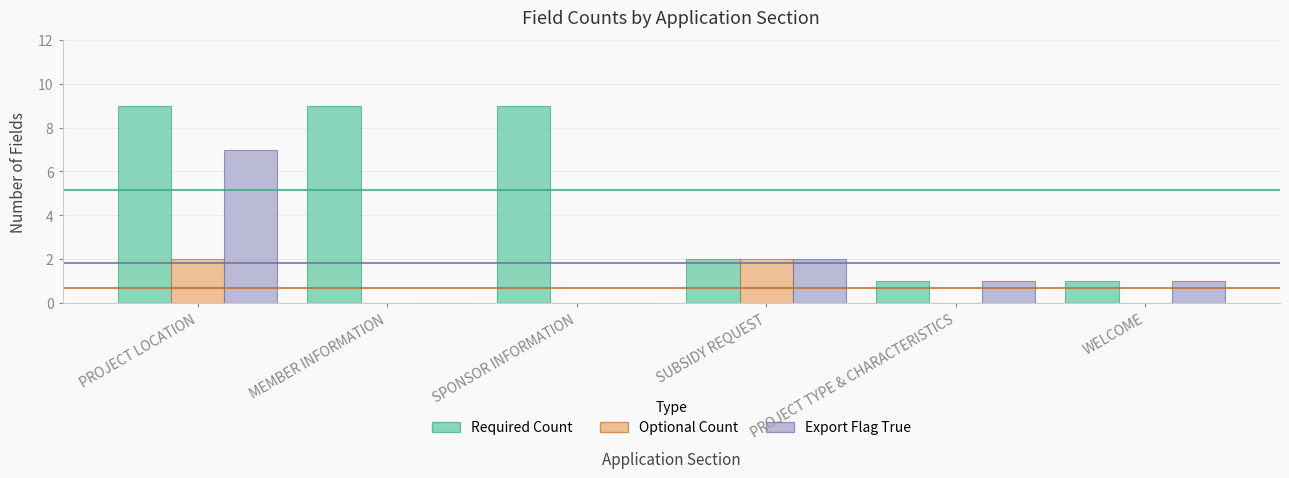

At which label does Export Flag True reach its peak?

PROJECT LOCATION